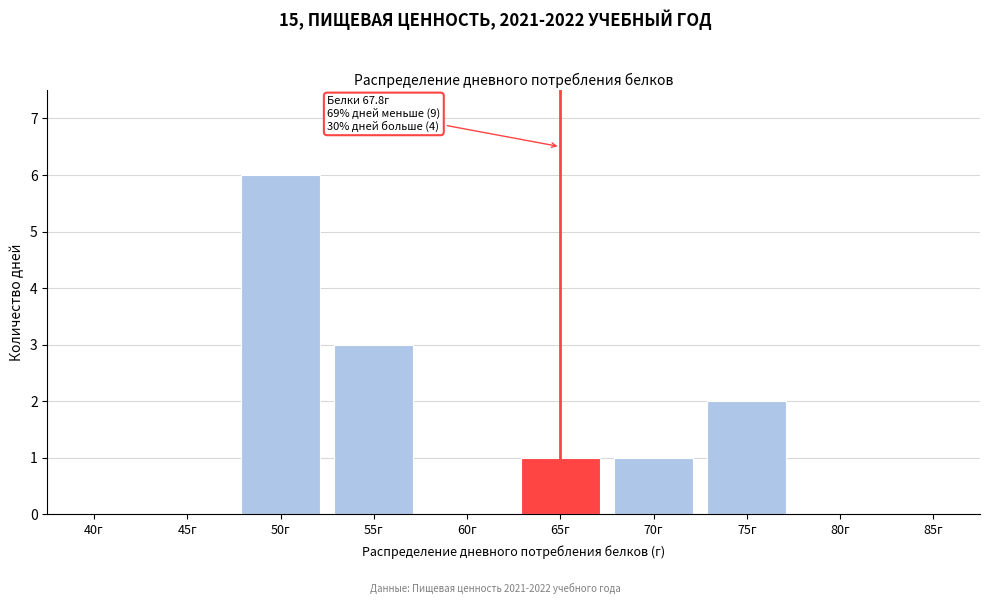

Reading left to right, list all the values displayed in this chart.

40г=0	45г=0	50г=6	55г=3	60г=0	65г=1	70г=1	75г=2	80г=0	85г=0